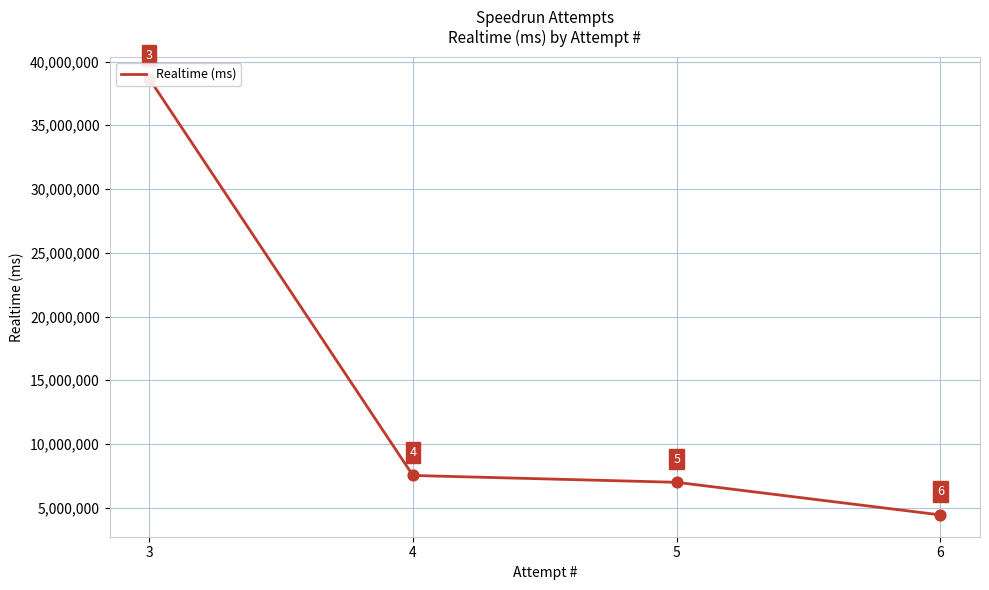

Between 5 and 6, which is larger?

5